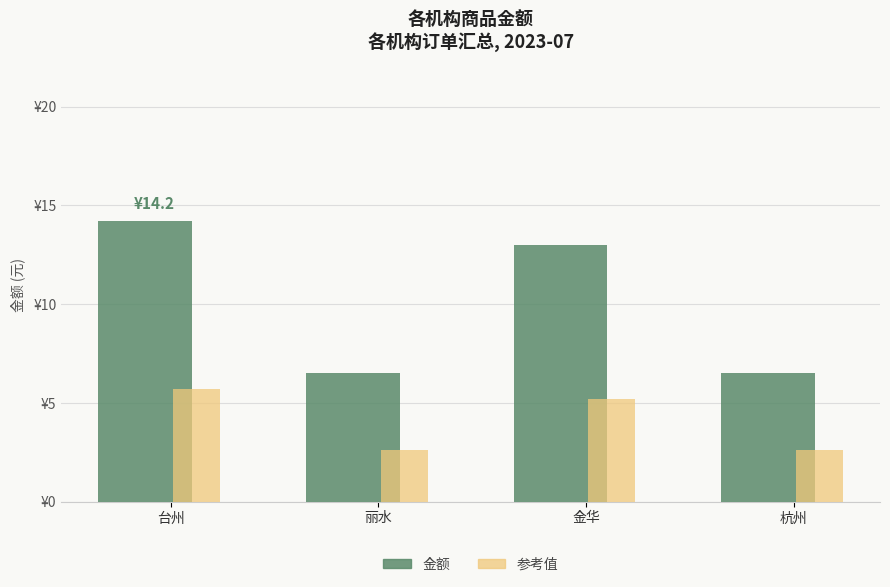

At which category is the sum across all series the highest?

台州